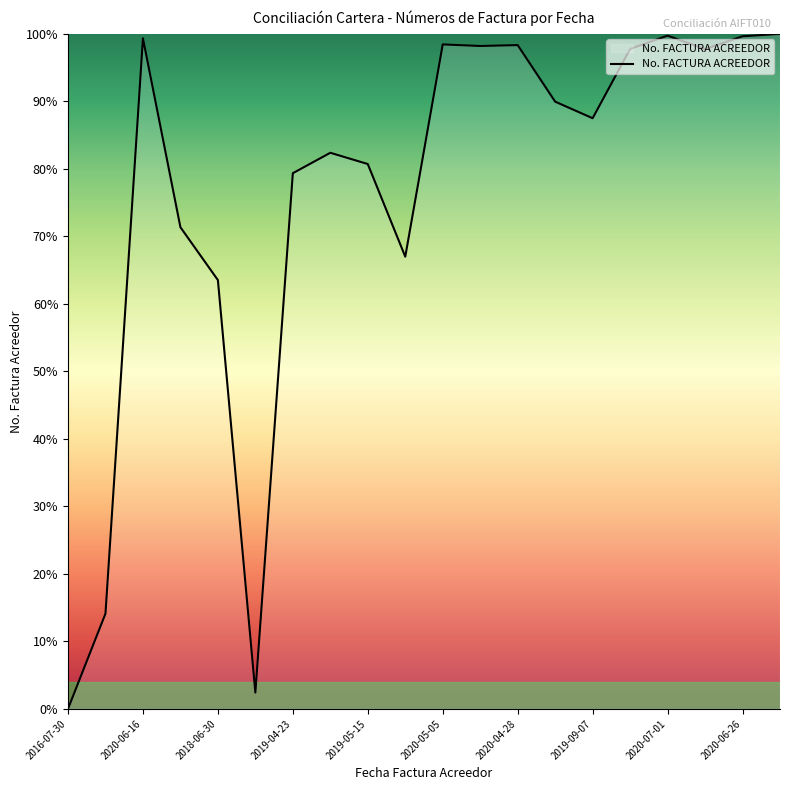

What is the difference between the maximum and minimum values?

100.0